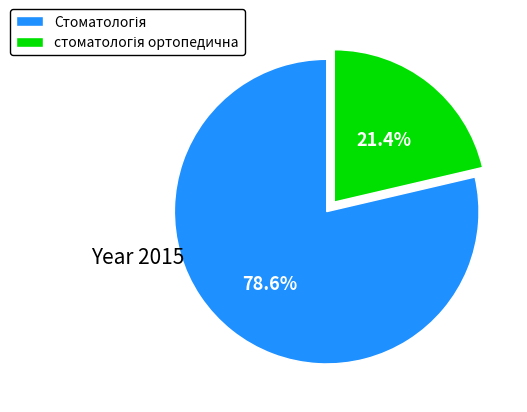

Does any single category account for the majority?

Yes